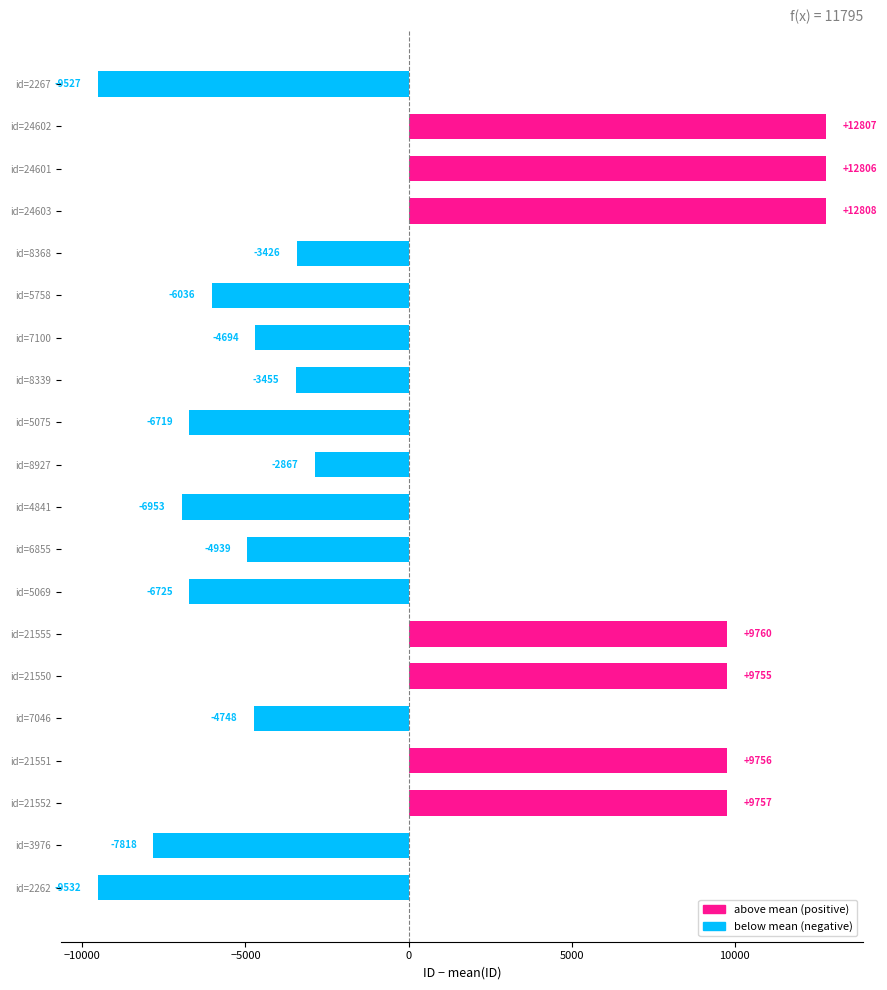

What is the change in value from id=4841 to id=24602?

+19761.0